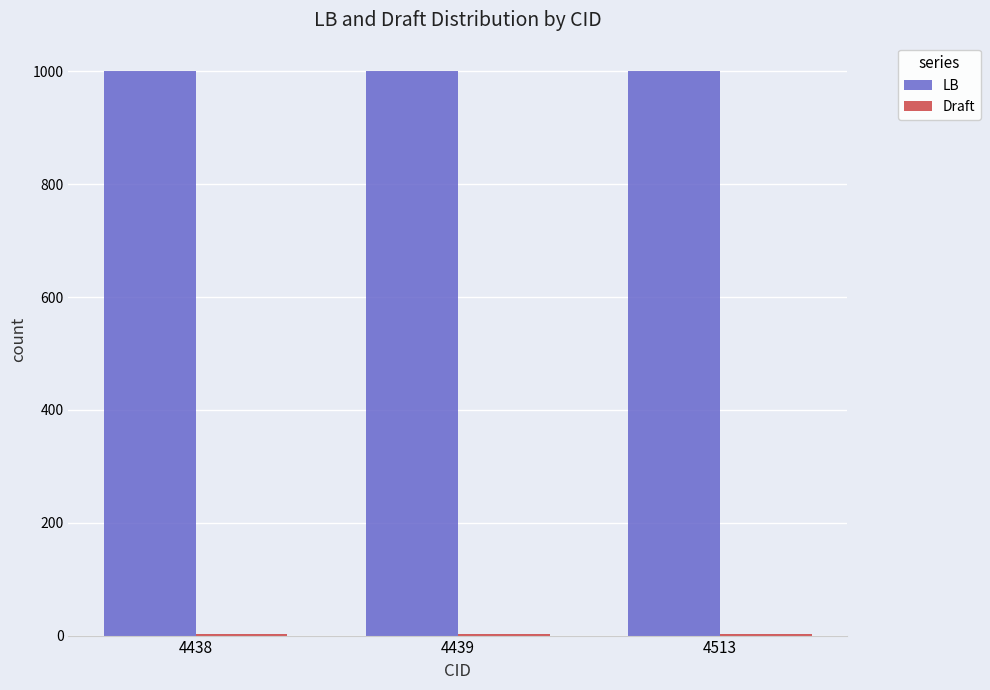

Which series has the largest total across all categories?

LB